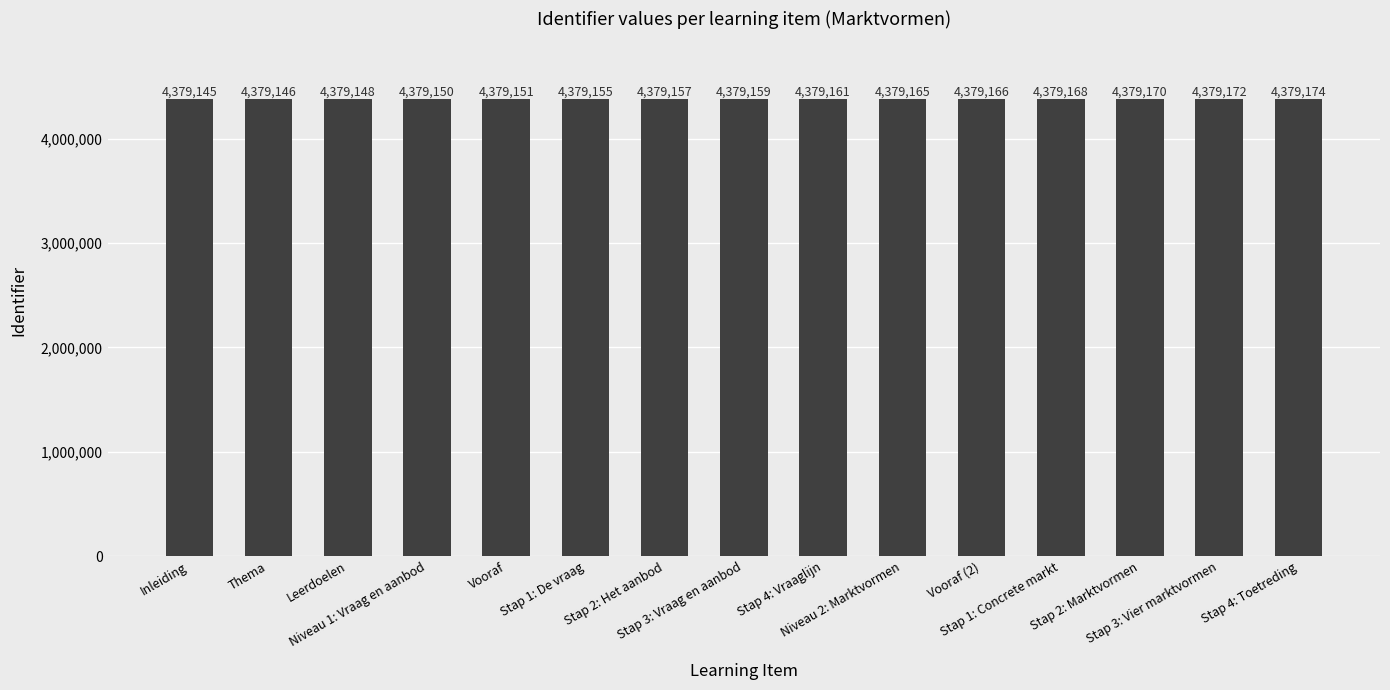

What is the label of the 8th bar from the right?

Stap 3: Vraag en aanbod